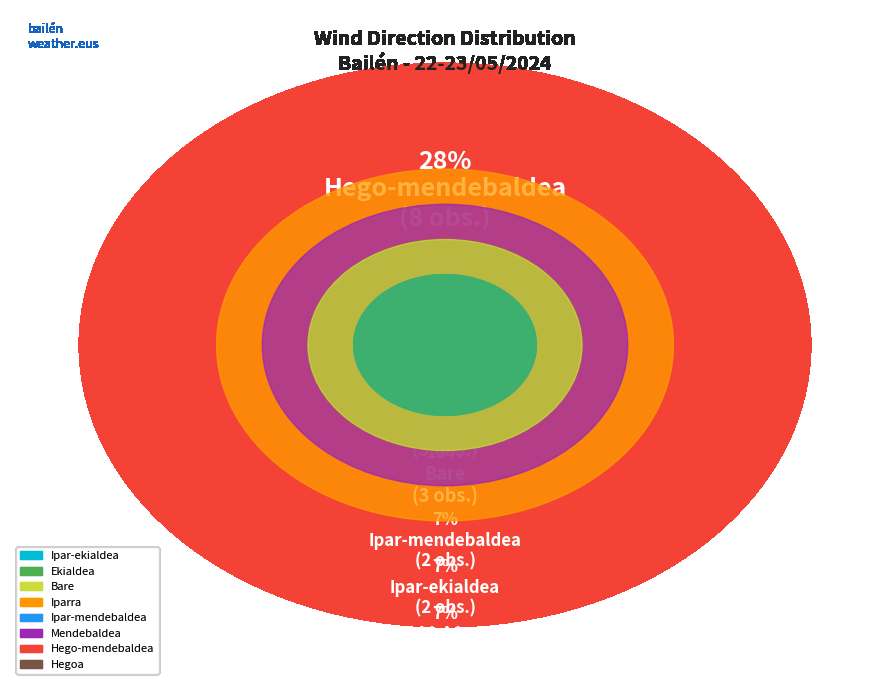

Is there a majority slice in this chart?

No